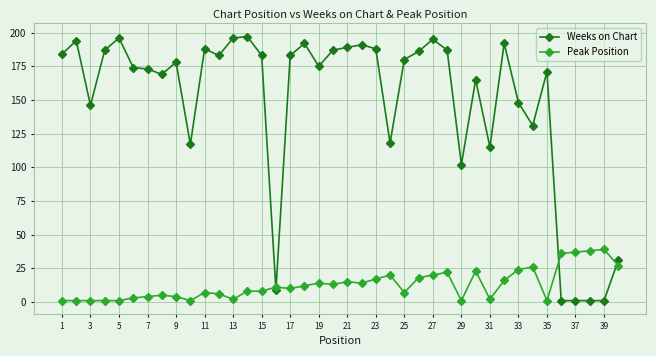

Which series has the largest total across all categories?

Weeks on Chart